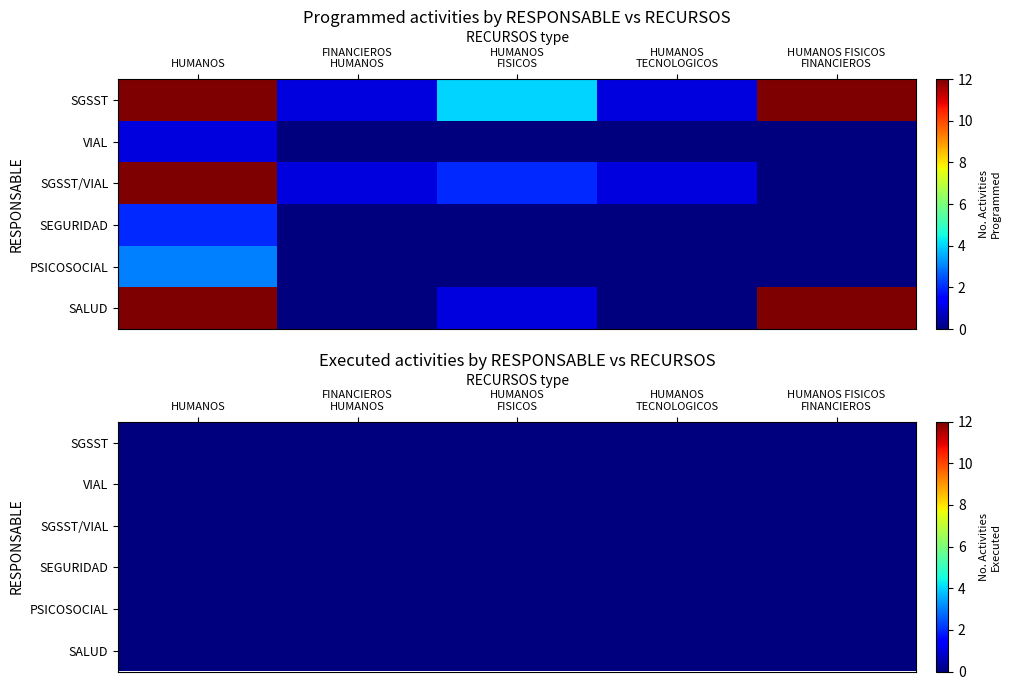

Between 8 and 2, which is larger?

8